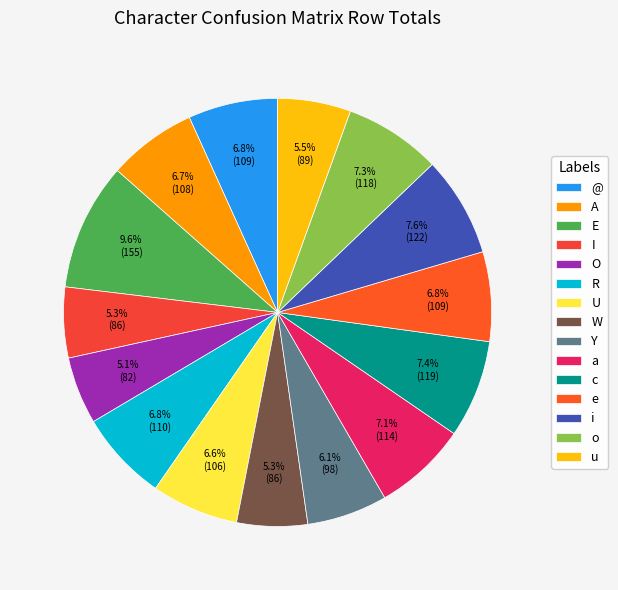

Count the number of slices in the pie.

15